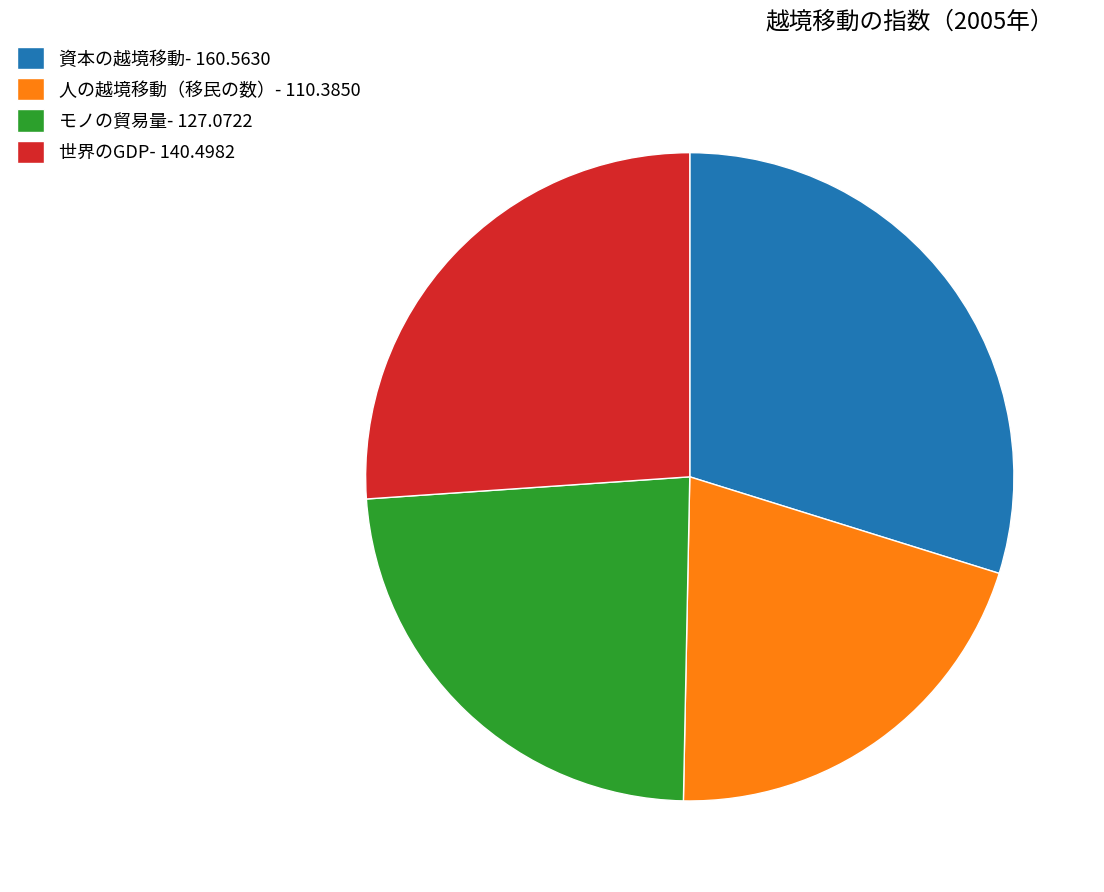

Is 世界のGDP the majority of the pie?

No